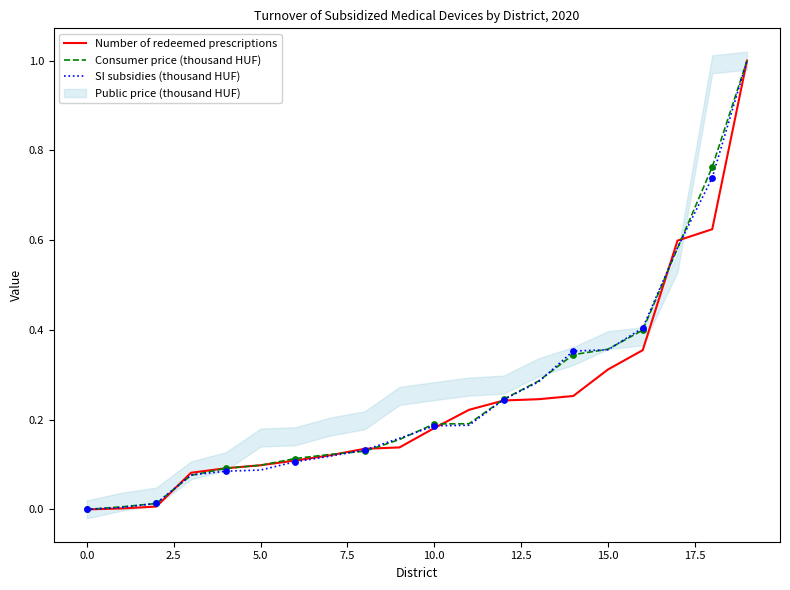

Which series contains the highest Y value?

Number of redeemed prescriptions